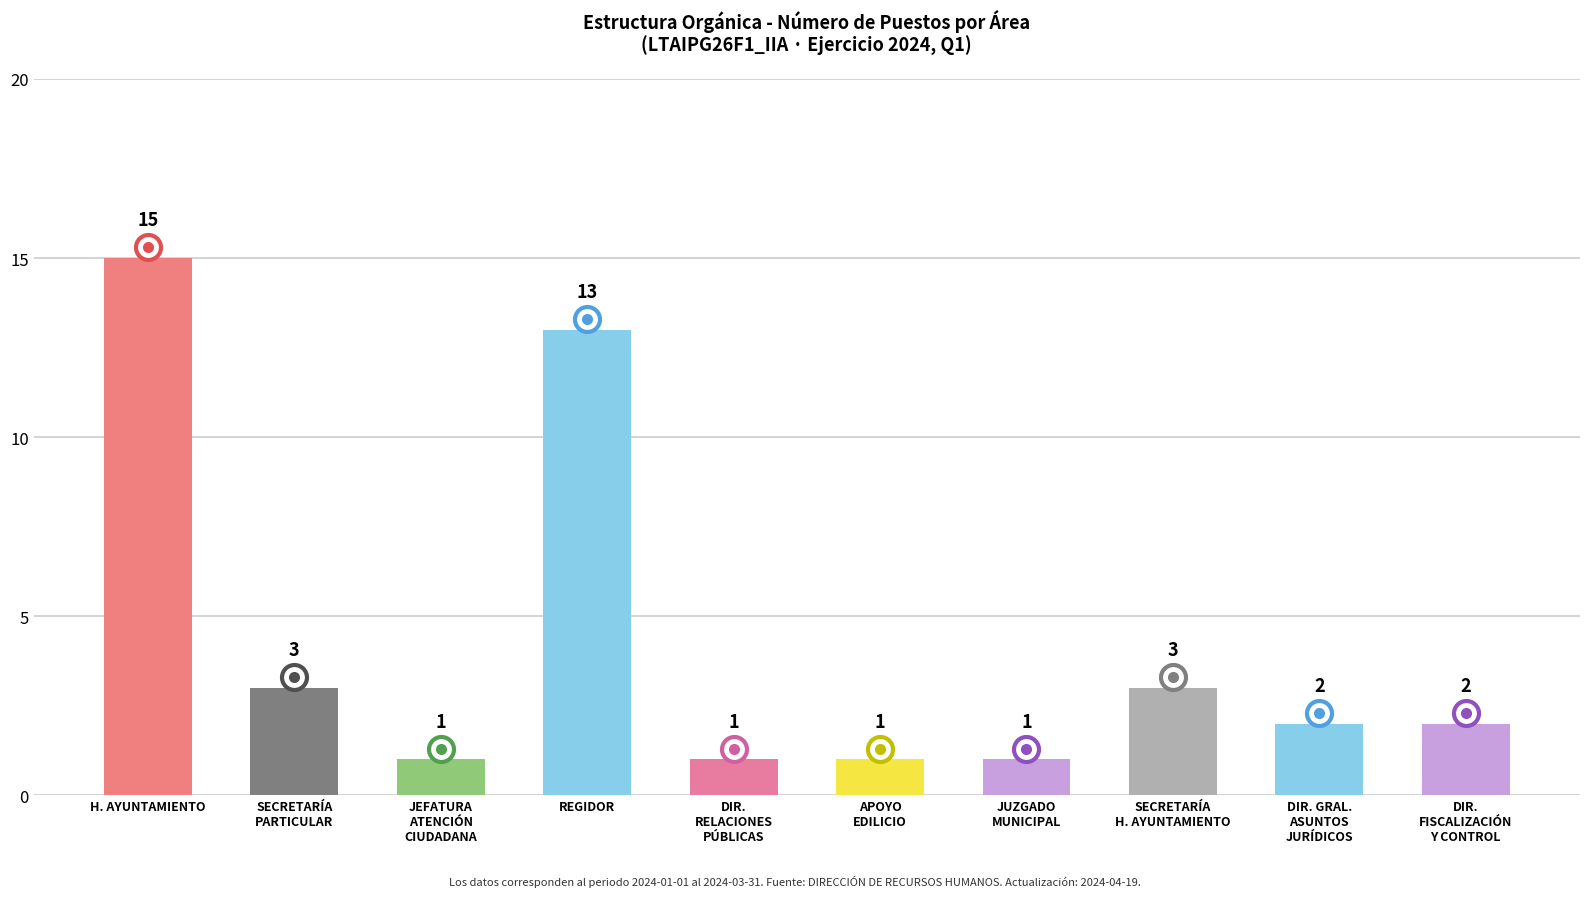

What is the average value?

4